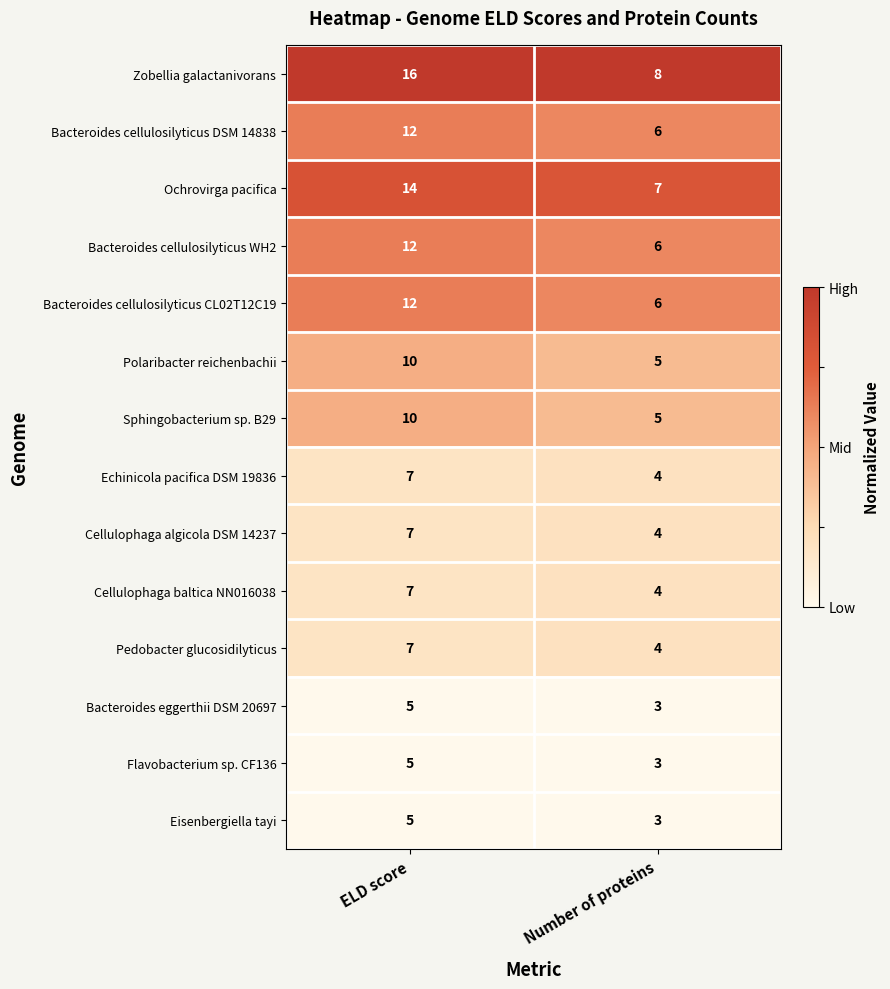

Which label corresponds to the smallest value in the chart?

Number of proteins